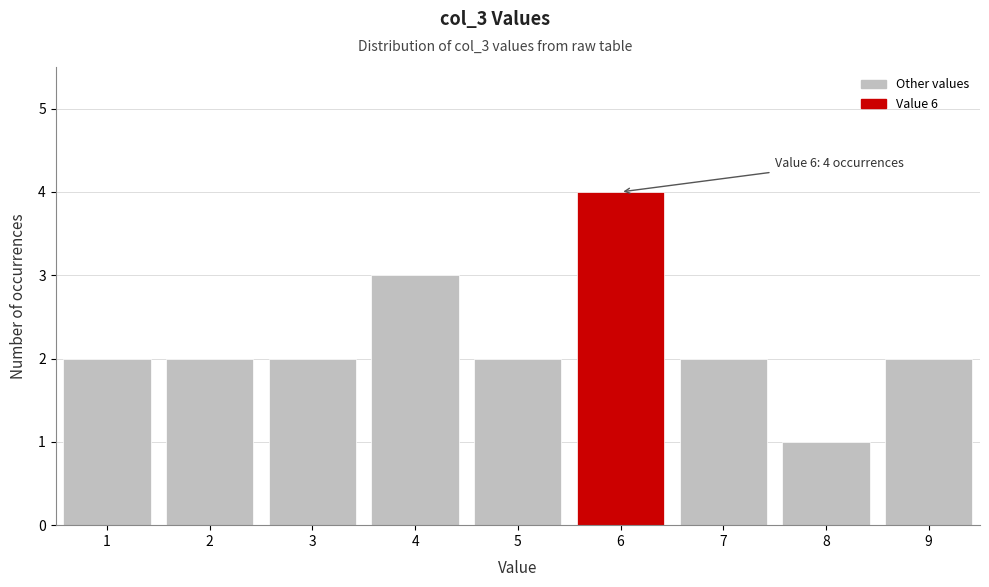

Over which range of the x-axis is the bar tallest?

5.5 to 6.5